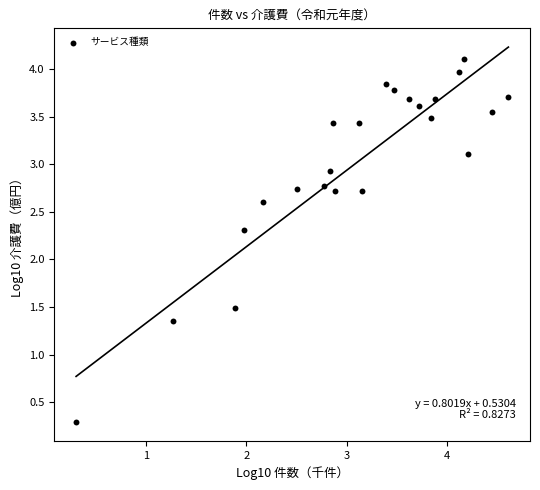

What Y value in the scatter plot is closest to 2?

2.3